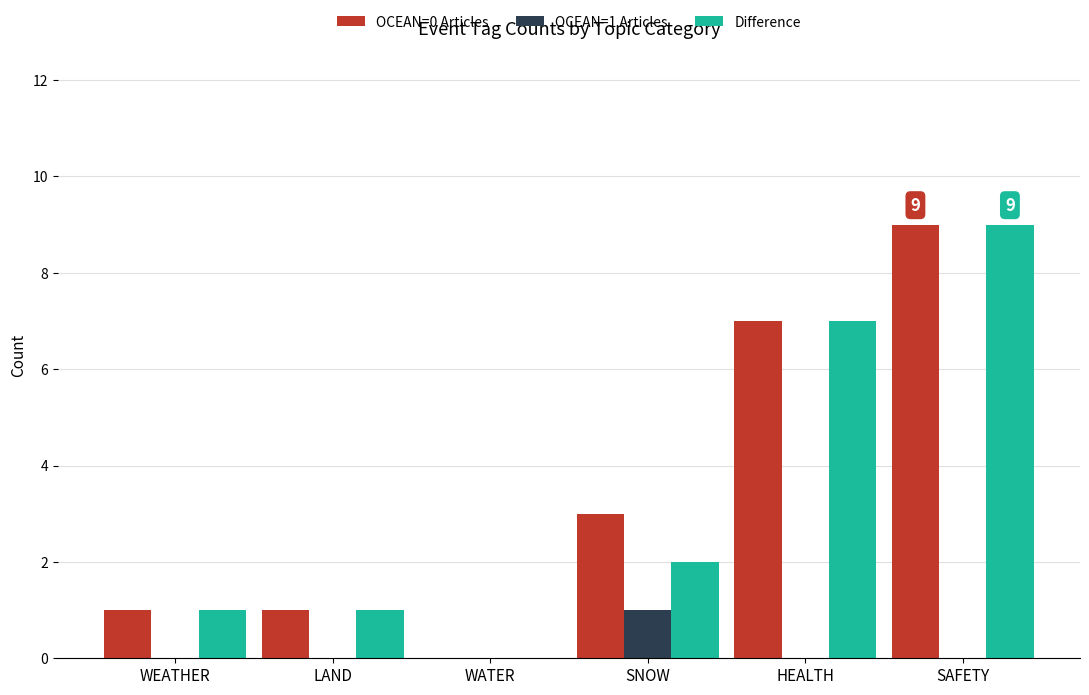

Reading left to right, extract all data points from this chart.

OCEAN=0 Articles: 1	1	0	3	7	9
OCEAN=1 Articles: 0	0	0	1	0	0
Difference: 1	1	0	2	7	9